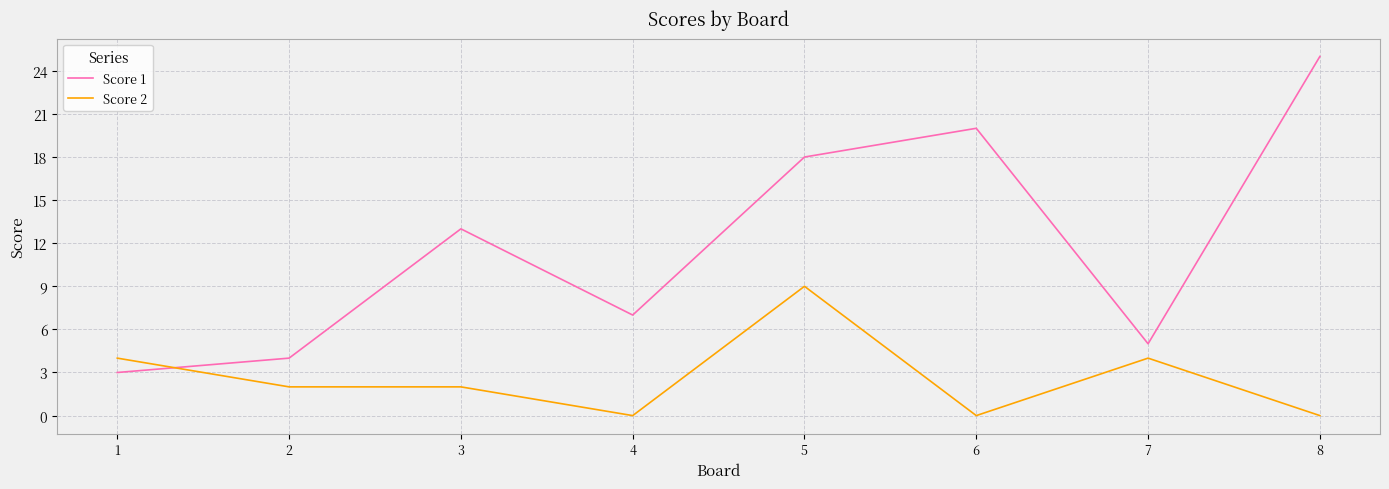

True or false: Score 1 has a value of 25 at 8.

True